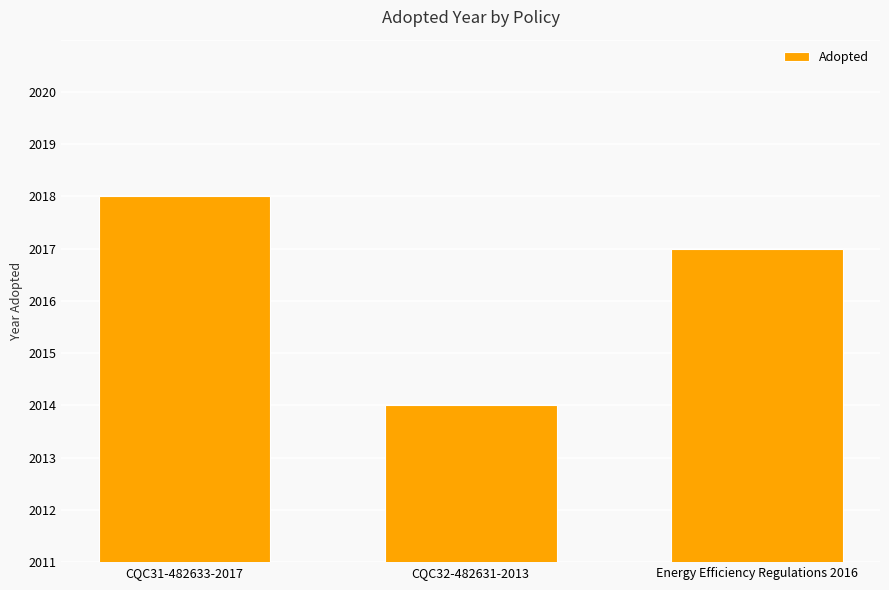

Does the chart contain any negative values?

No